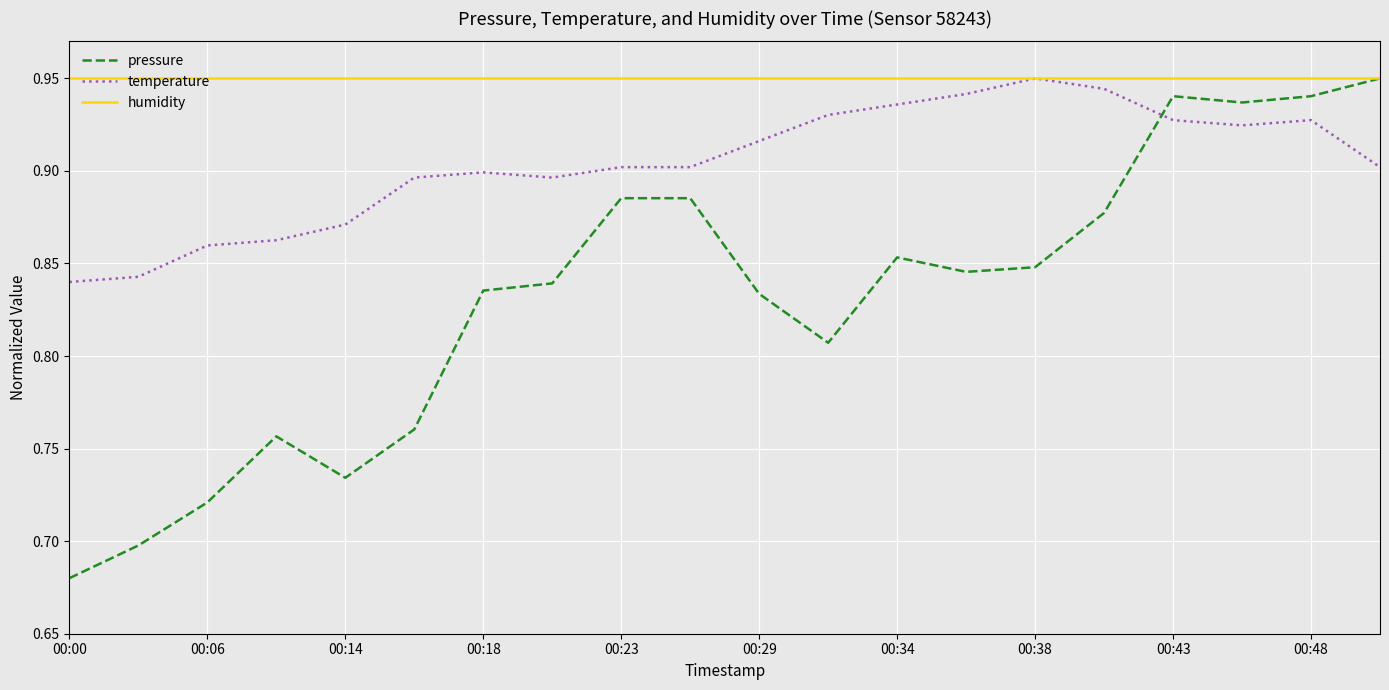

Which series has the largest total across all categories?

humidity